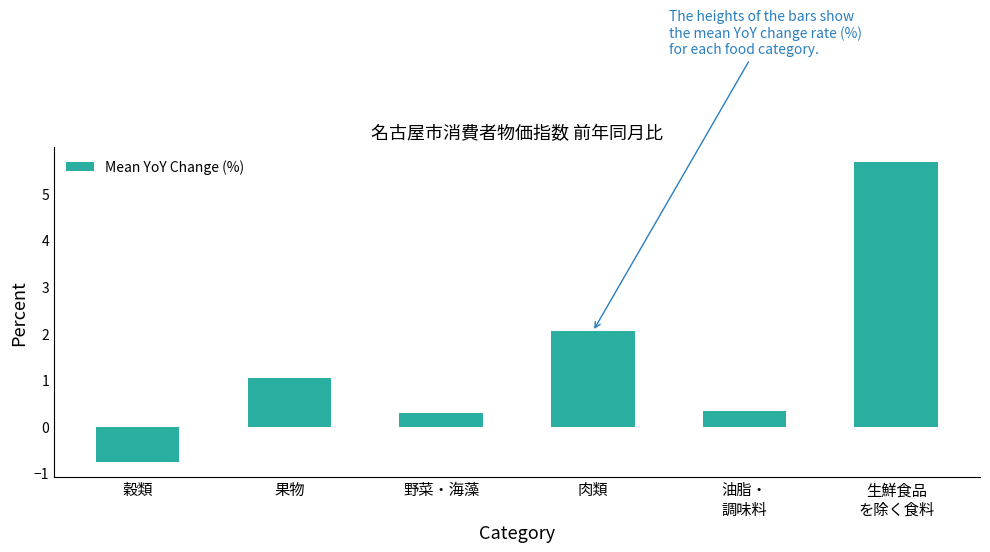

What is the greatest value displayed?

5.7